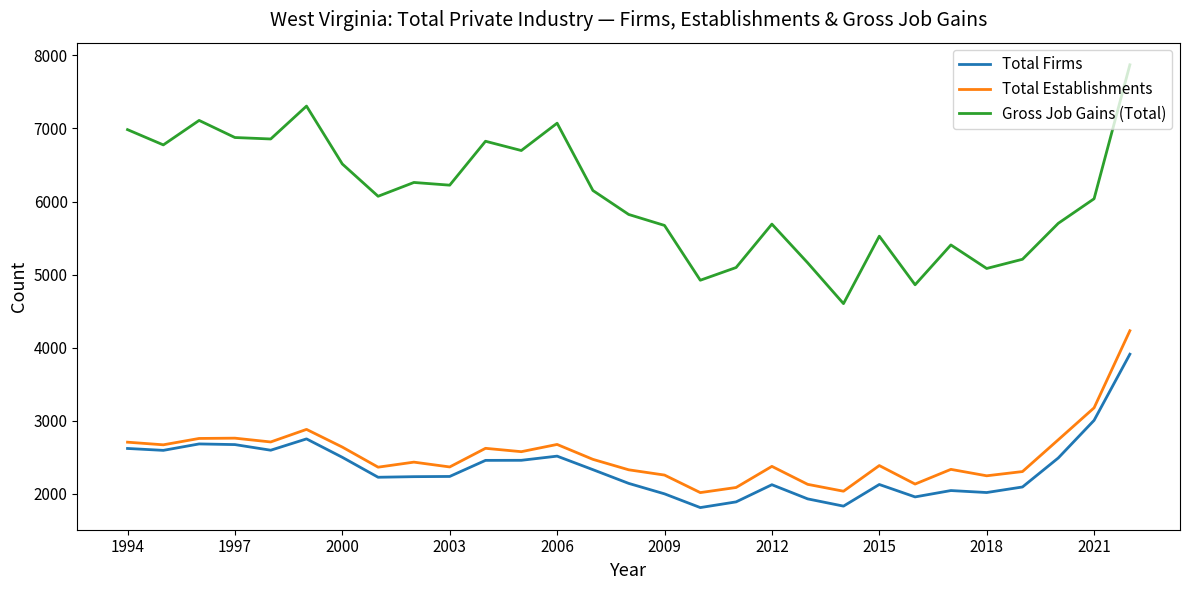

What is the sum of all Total Firms values?

68270